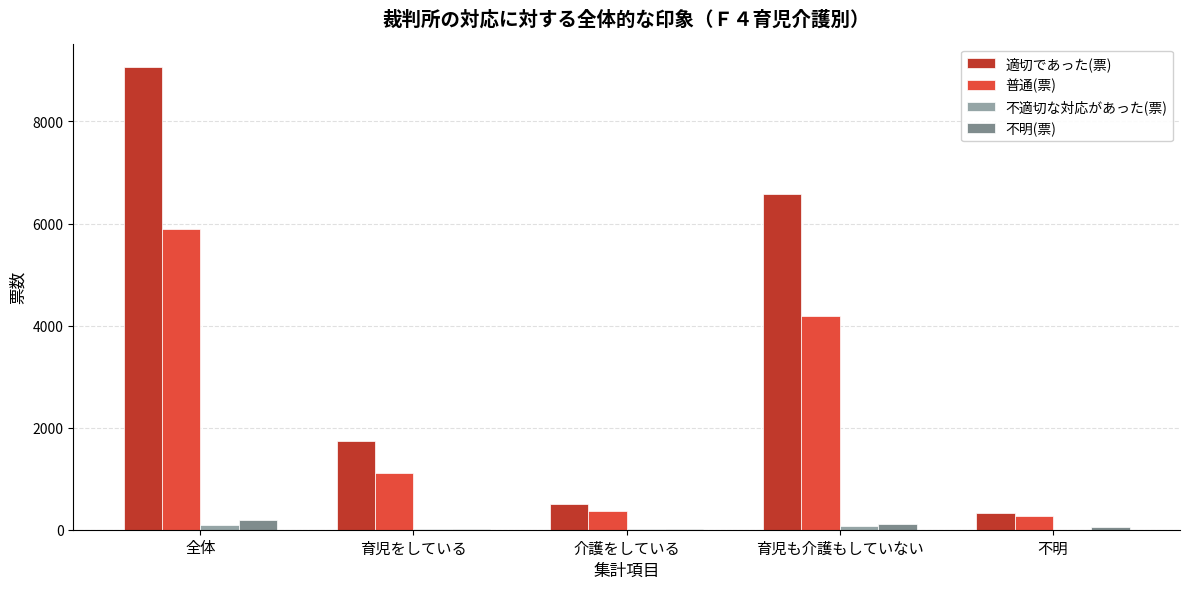

What is the greatest value displayed?

9069